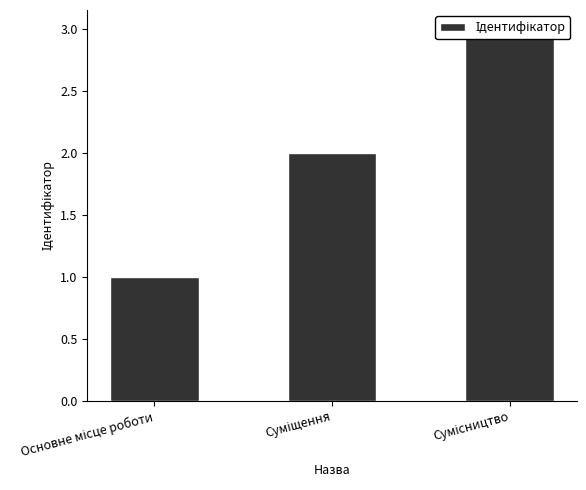

What position from the right is Основне місце роботи?

3